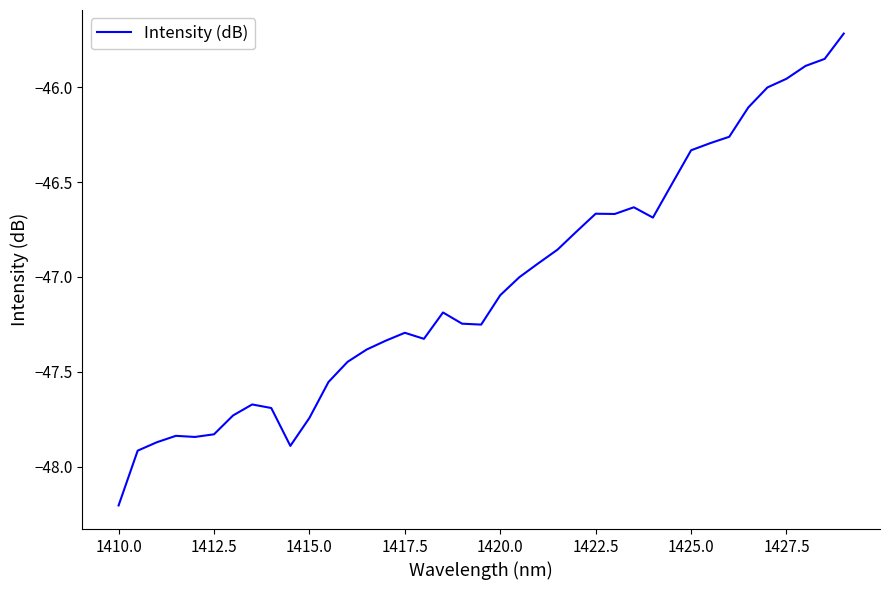

What is the difference between the maximum and minimum values?

2.5